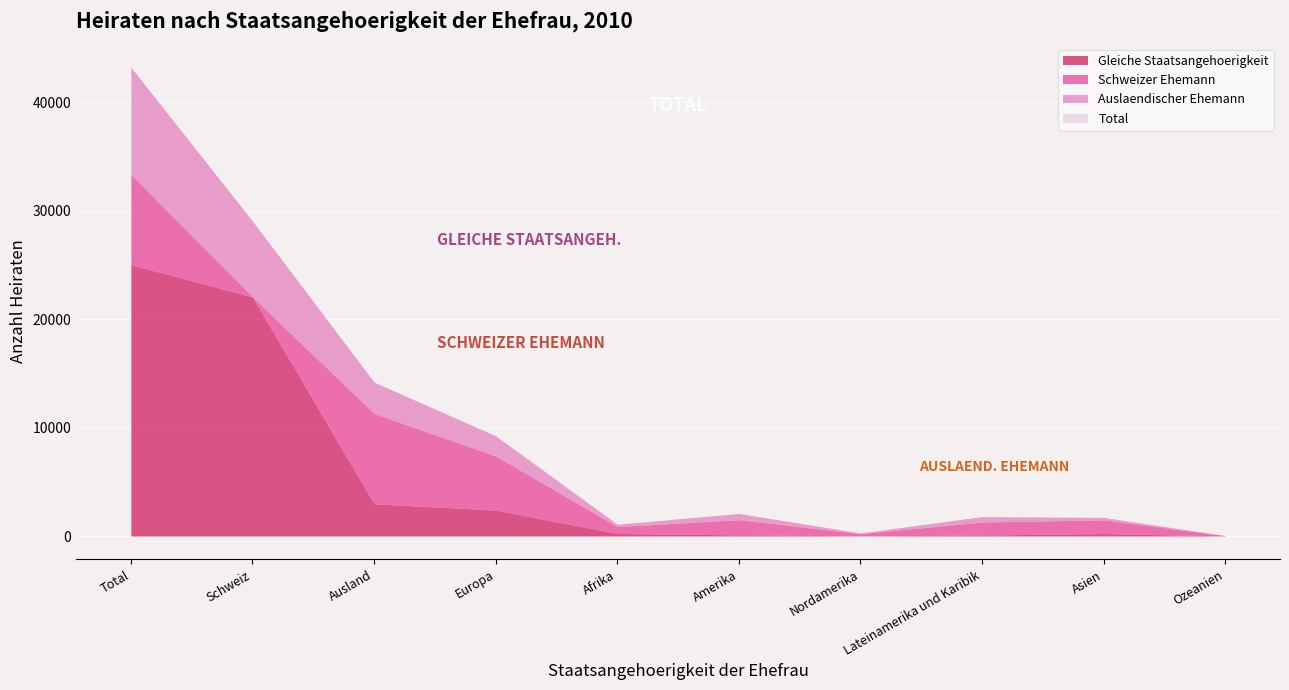

List the labels in order of Gleiche Staatsangehoerigkeit value, smallest first.

Ozeanien, Nordamerika, Lateinamerika und Karibik, Amerika, Asien, Afrika, Europa, Ausland, Schweiz, Total